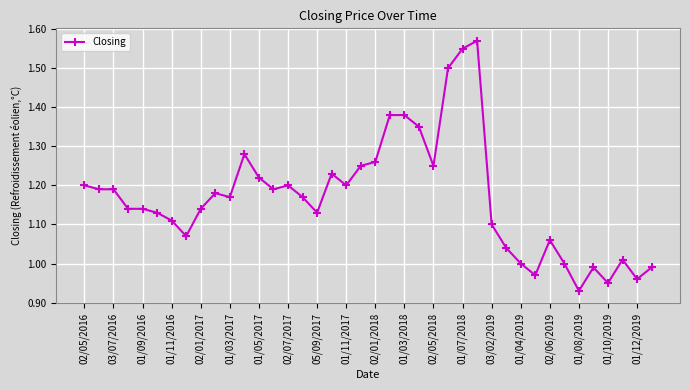

How many series are shown in this chart?

1